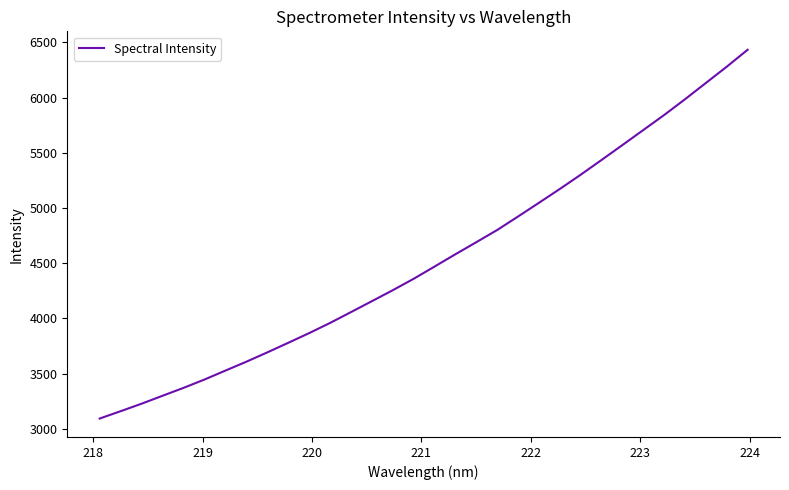

How many lines are shown in the chart?

1